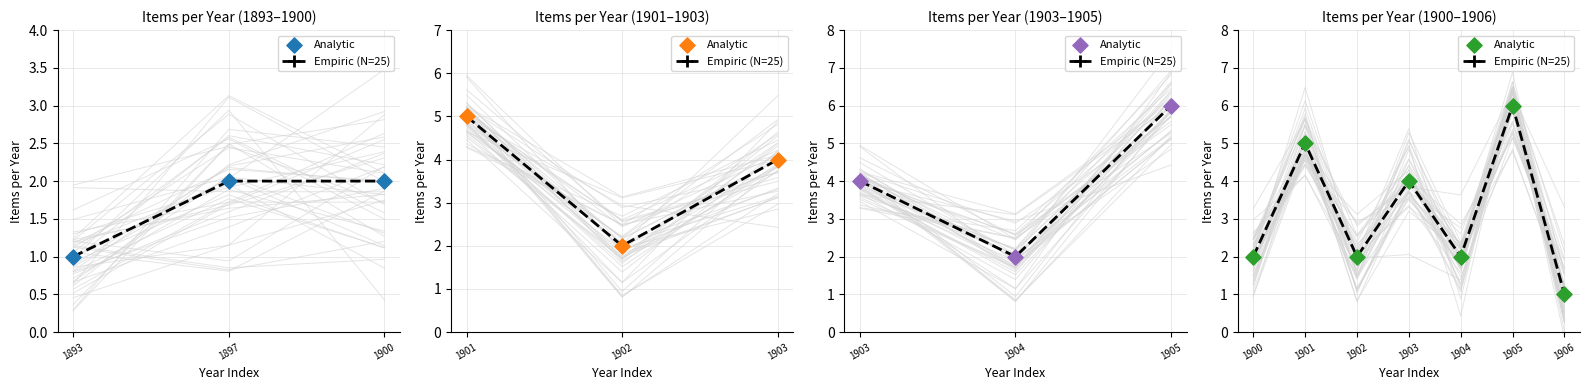

Which series has the widest spread of Y values?

Empiric (N=25)